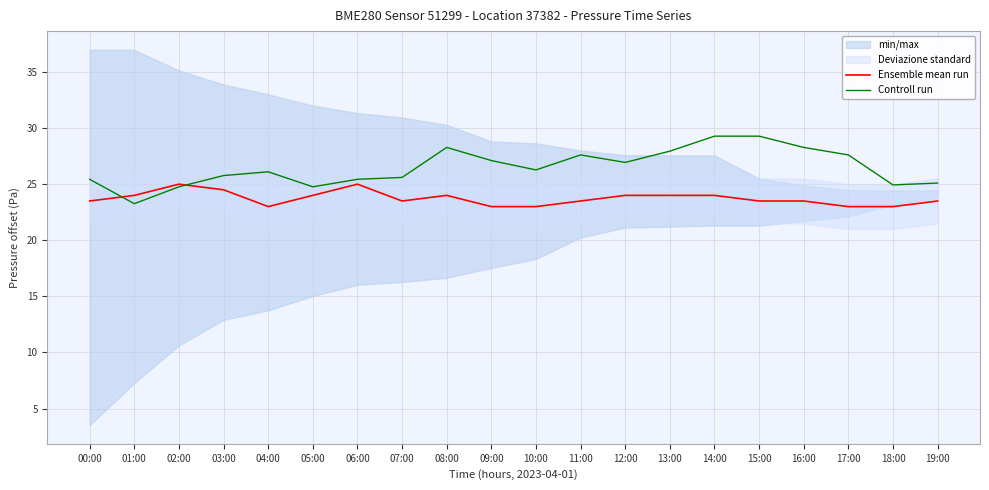

Is it true that Ensemble mean run equals 9.4 at 01:00?

False